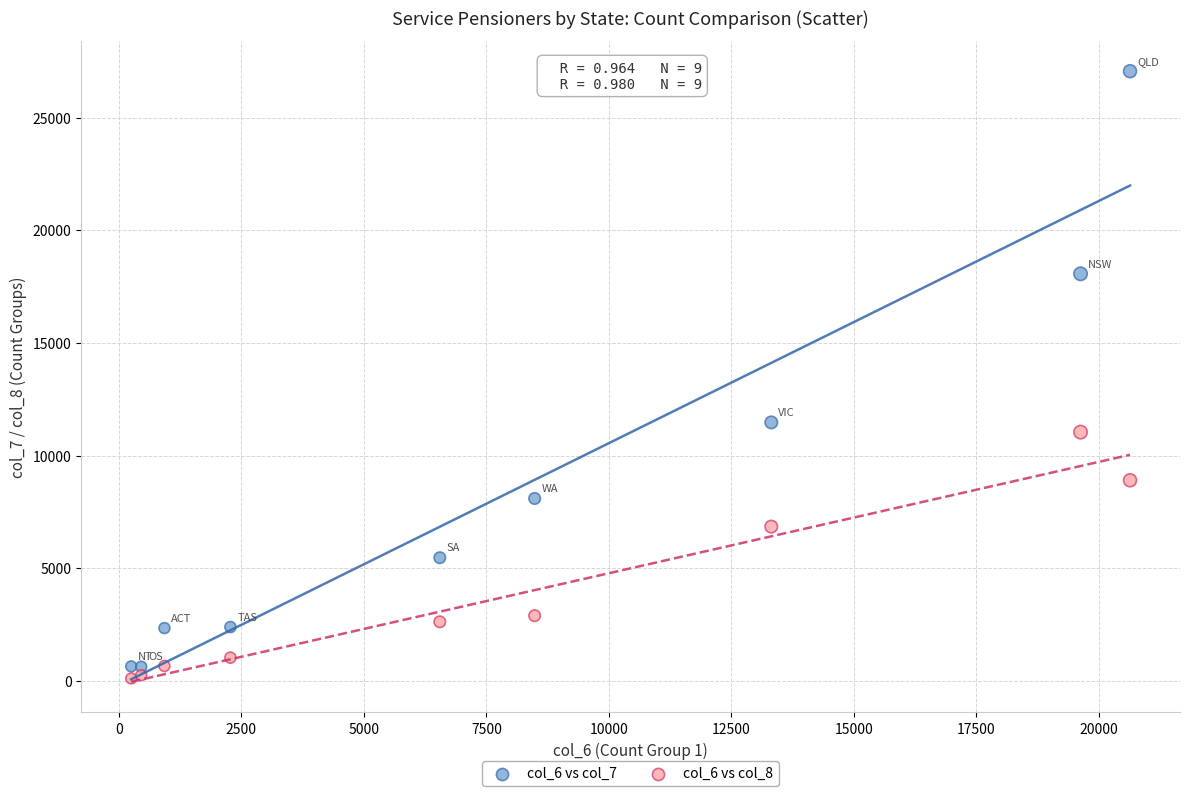

Which series reaches the minimum Y coordinate?

col_6 vs col_8